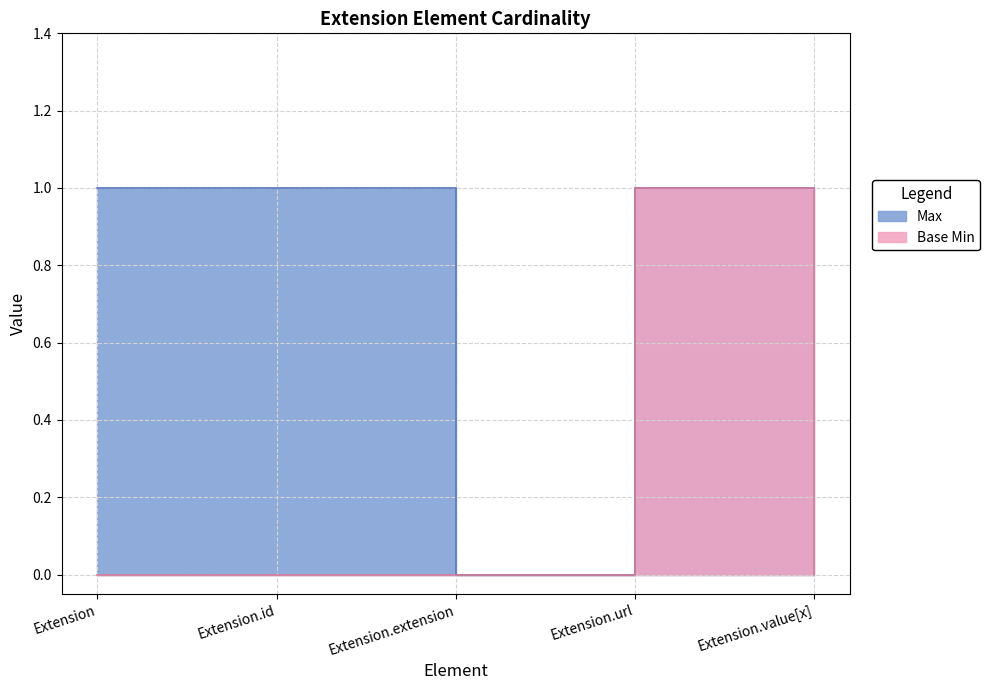

At how many categories does at least one series exceed 0?

4